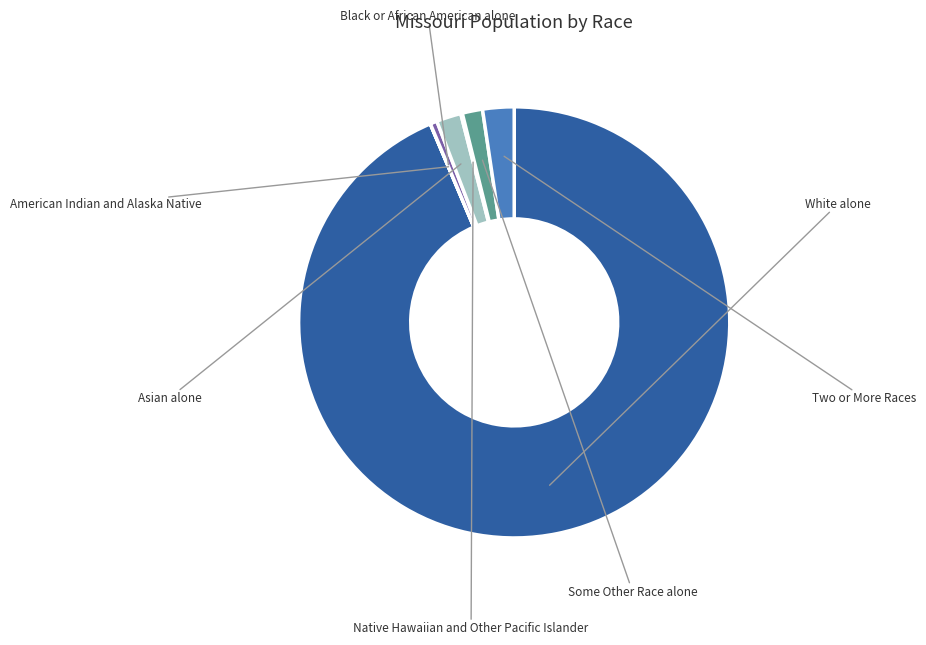

The American Indian and Alaska Native slice represents 13% of the pie. True or false?

False